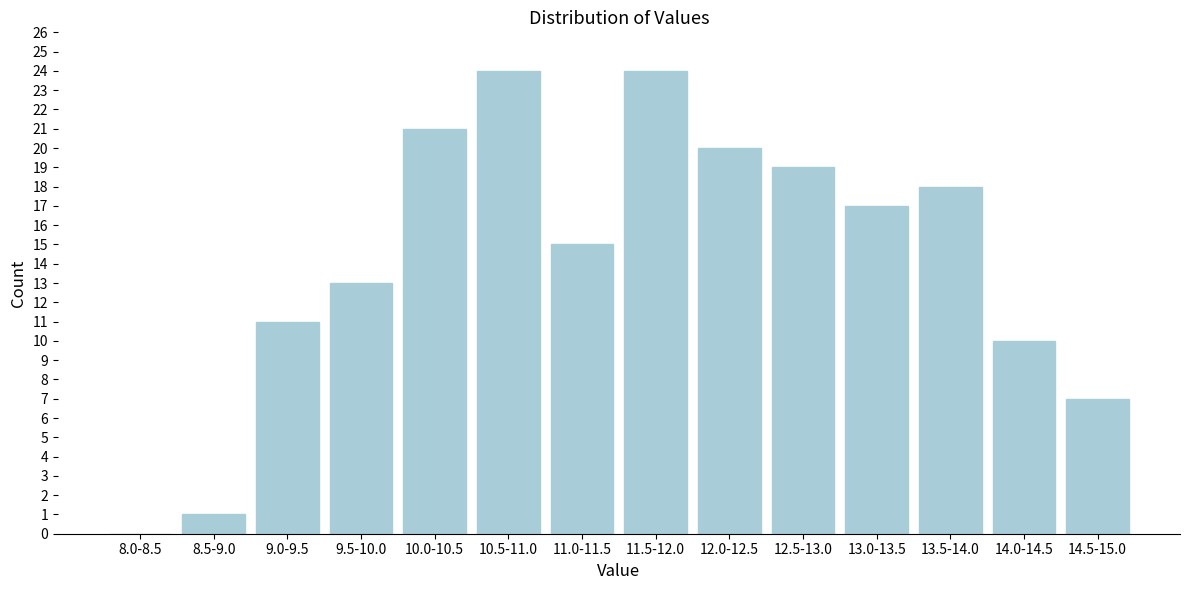

Reading left to right, what are all the values shown in this chart?

8.0-8.5=0	8.5-9.0=1	9.0-9.5=11	9.5-10.0=13	10.0-10.5=21	10.5-11.0=24	11.0-11.5=15	11.5-12.0=24	12.0-12.5=20	12.5-13.0=19	13.0-13.5=17	13.5-14.0=18	14.0-14.5=10	14.5-15.0=7